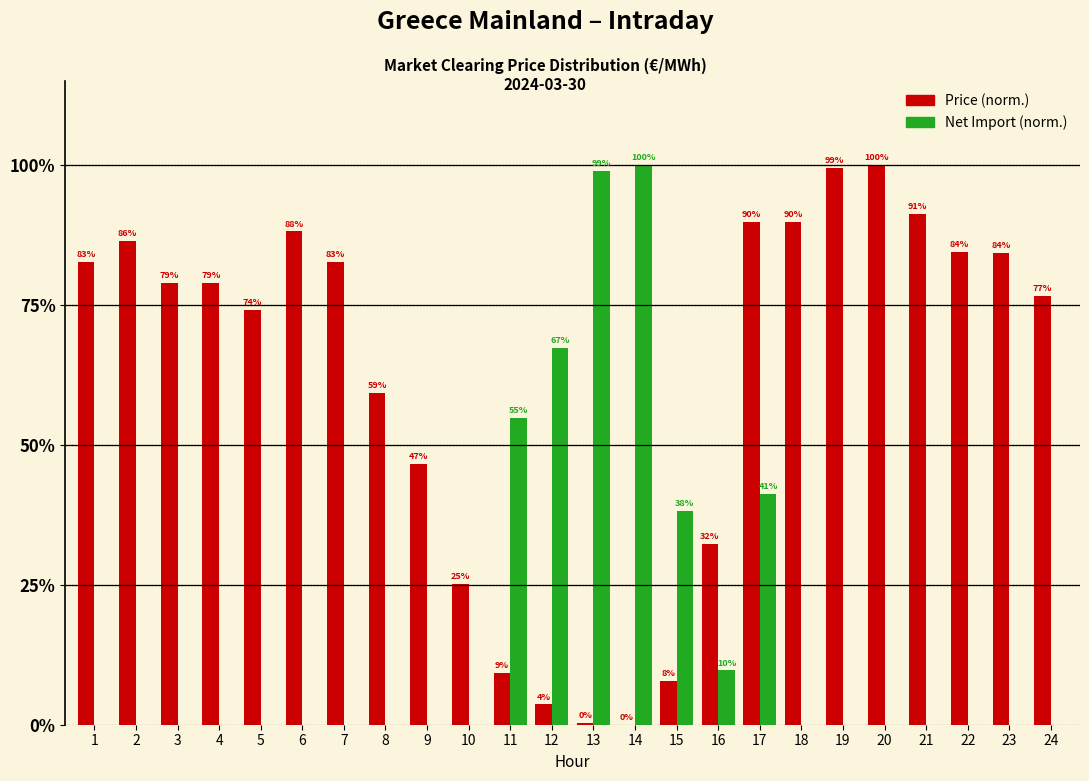

What is the maximum value shown in the chart?

100.0